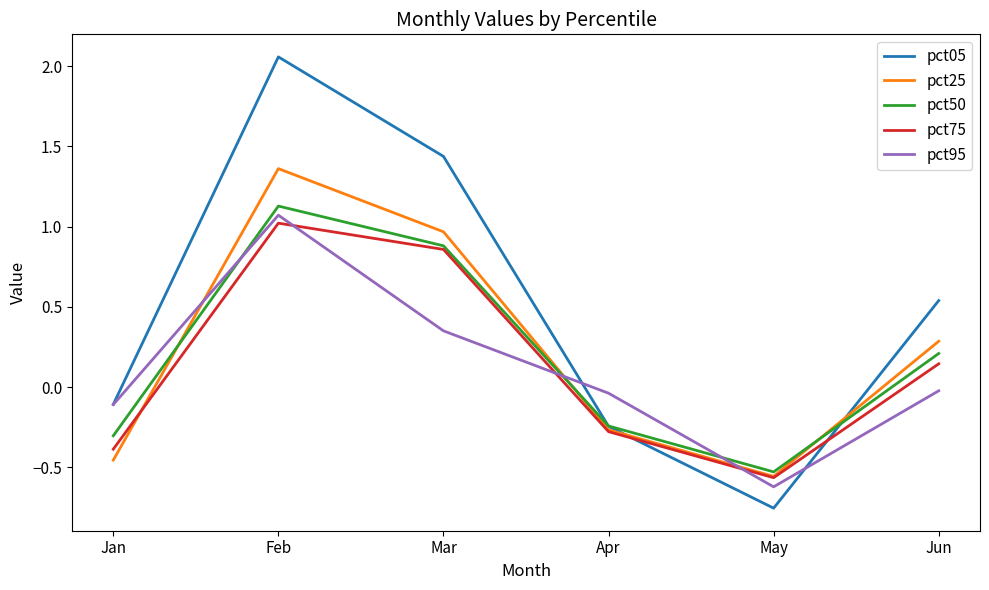

Which series has the widest spread of values?

pct05